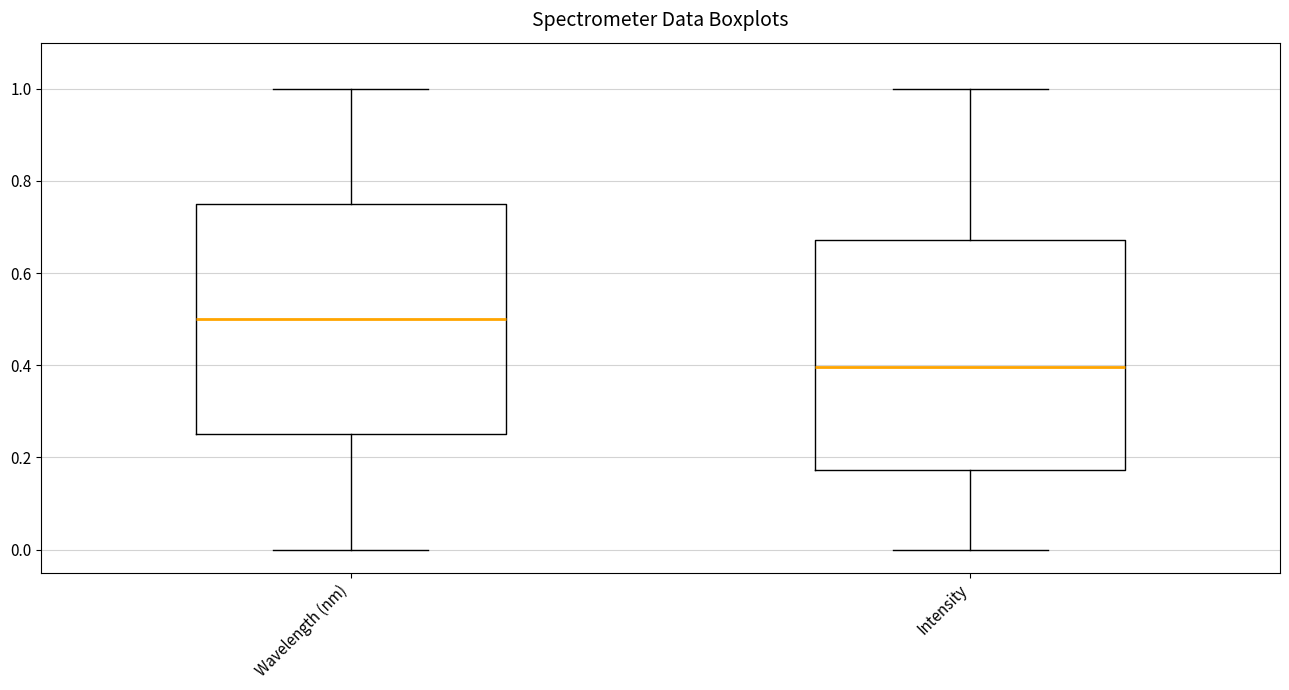

Reading left to right, read every box against the y-axis: the position of its median line, the range the box covers, and the ends of its whiskers. The values are not printed on the chart, so give them approximately, as read against the axis.

Wavelength (nm): median 0.50, box 0.26 to 0.76, whiskers 0.00 to 1.00
Intensity: median 0.40, box 0.18 to 0.68, whiskers 0.00 to 1.00